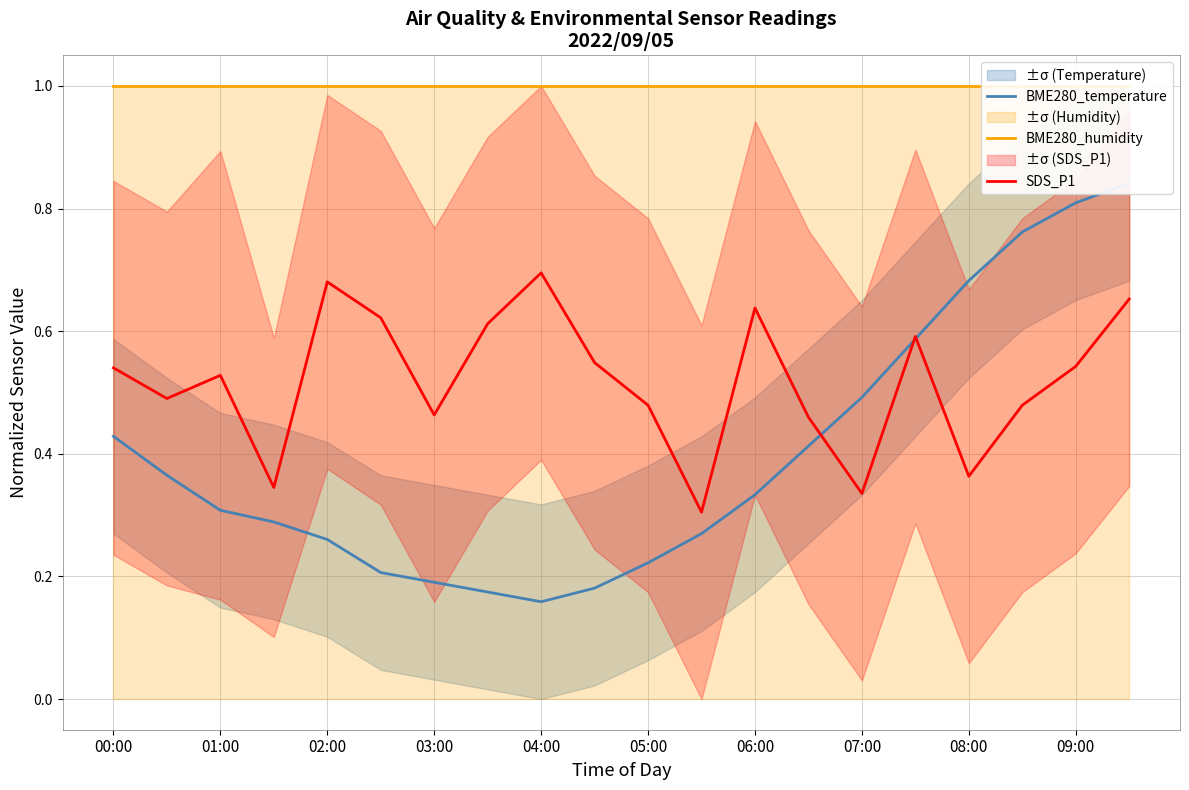

True or false: BME280_humidity and SDS_P1 intersect in this chart.

False